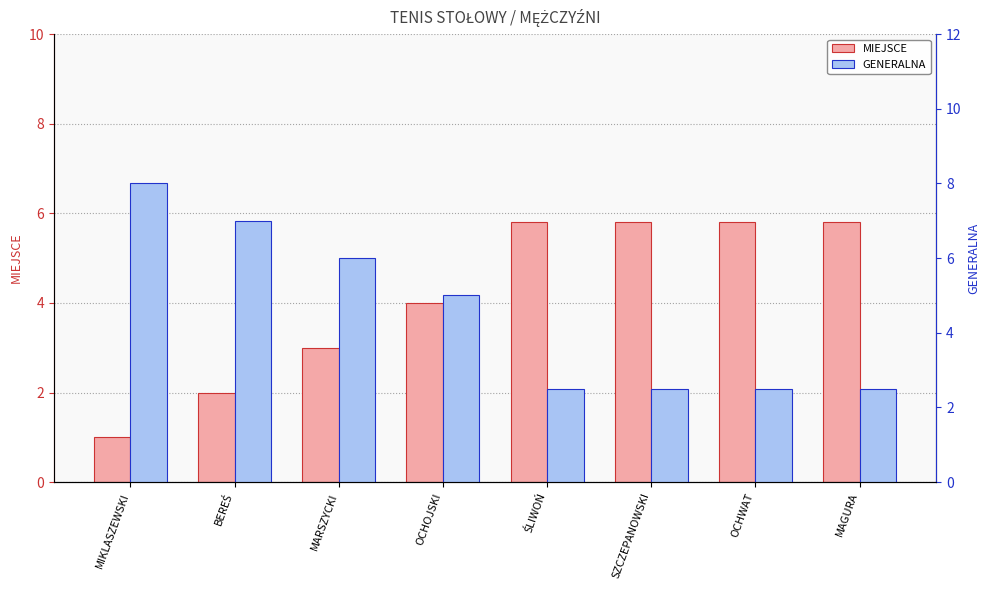

What is the difference between the maximum and second lowest values in the GENERALNA series?

5.5